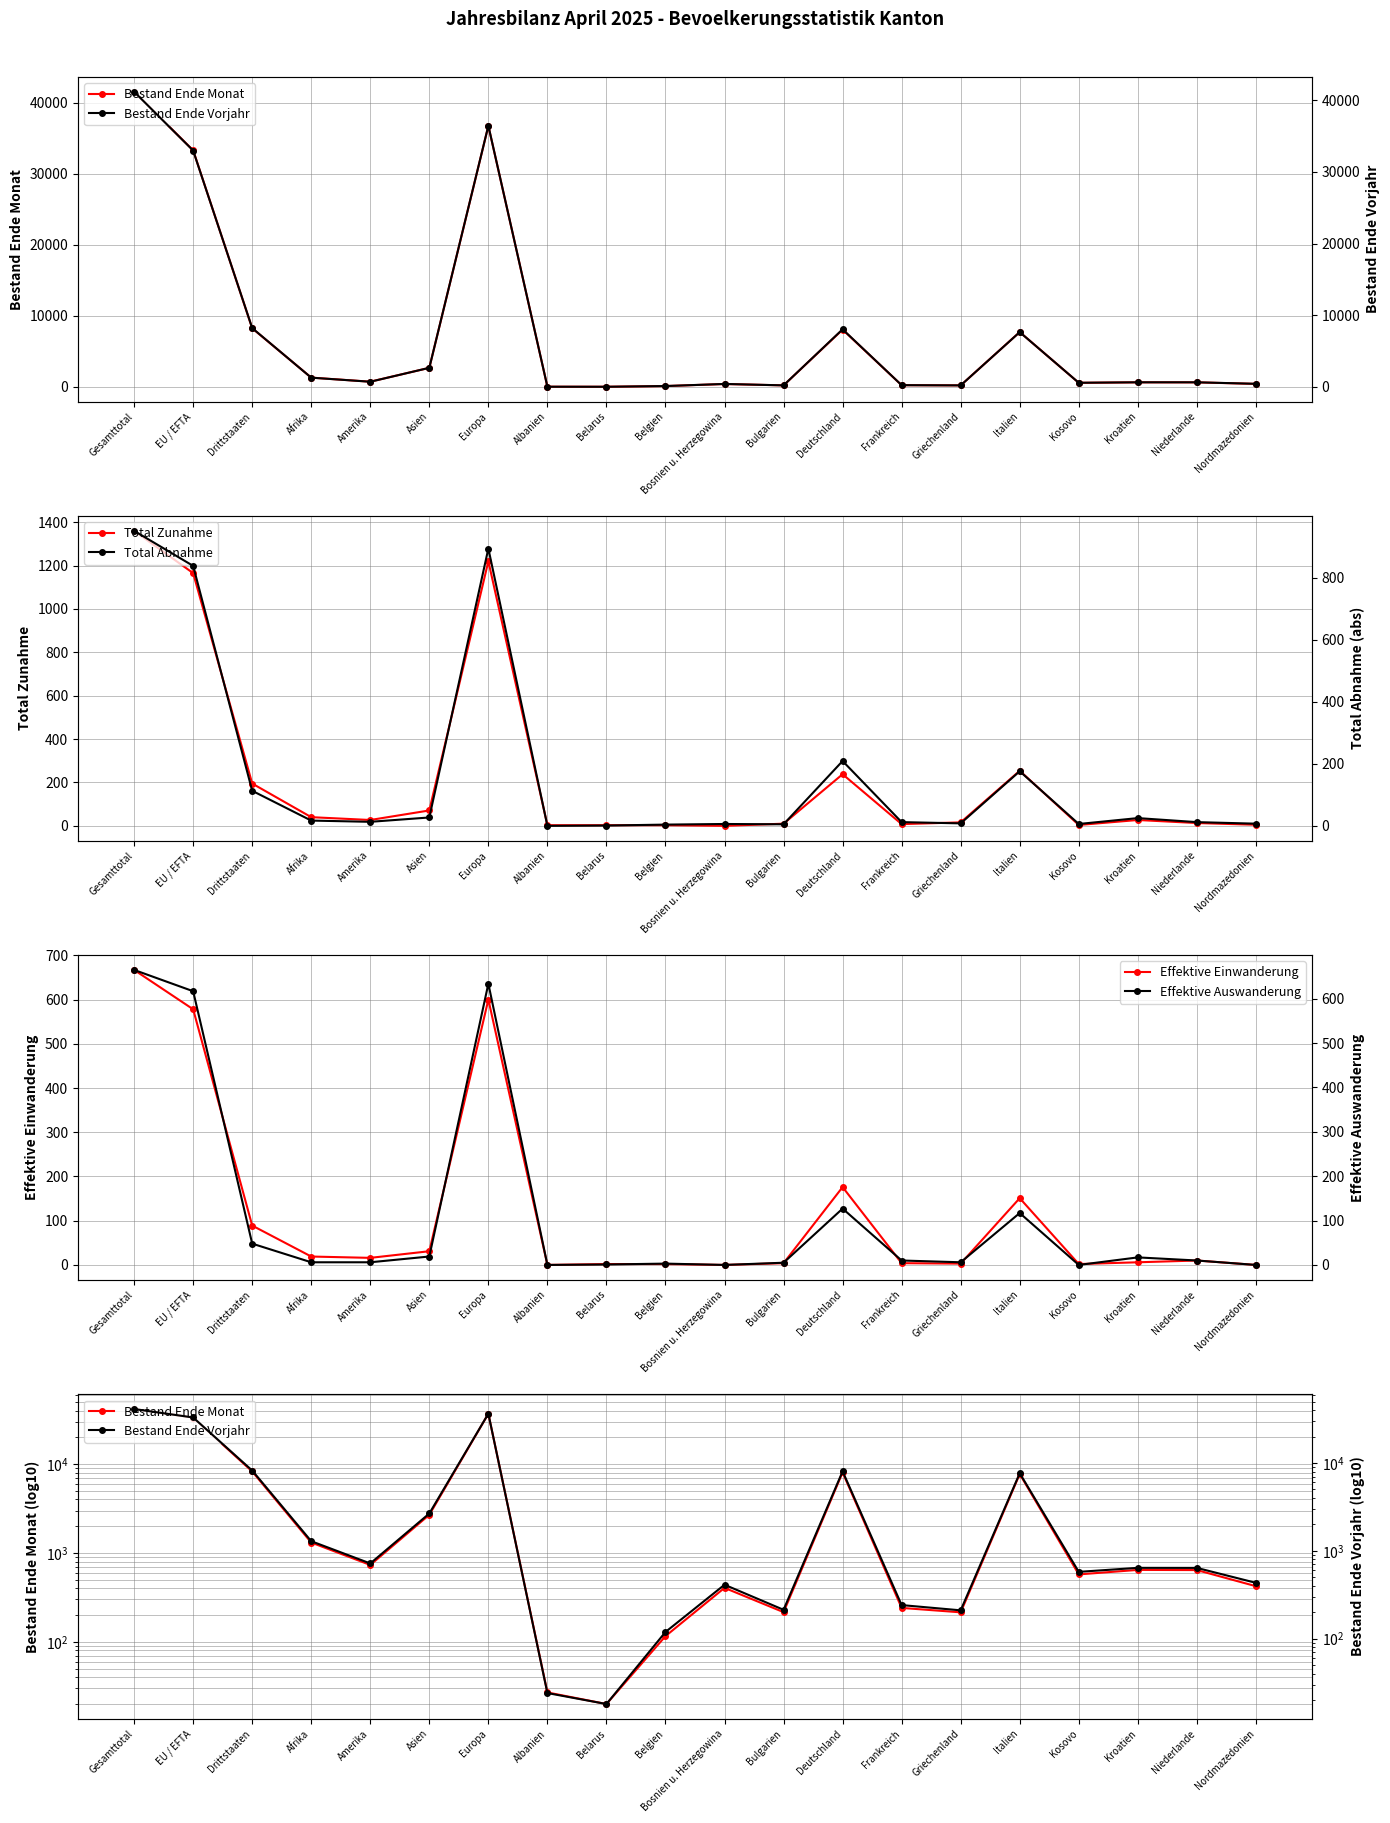

Where is the first local minimum for Effektive Einwanderung?

Amerika